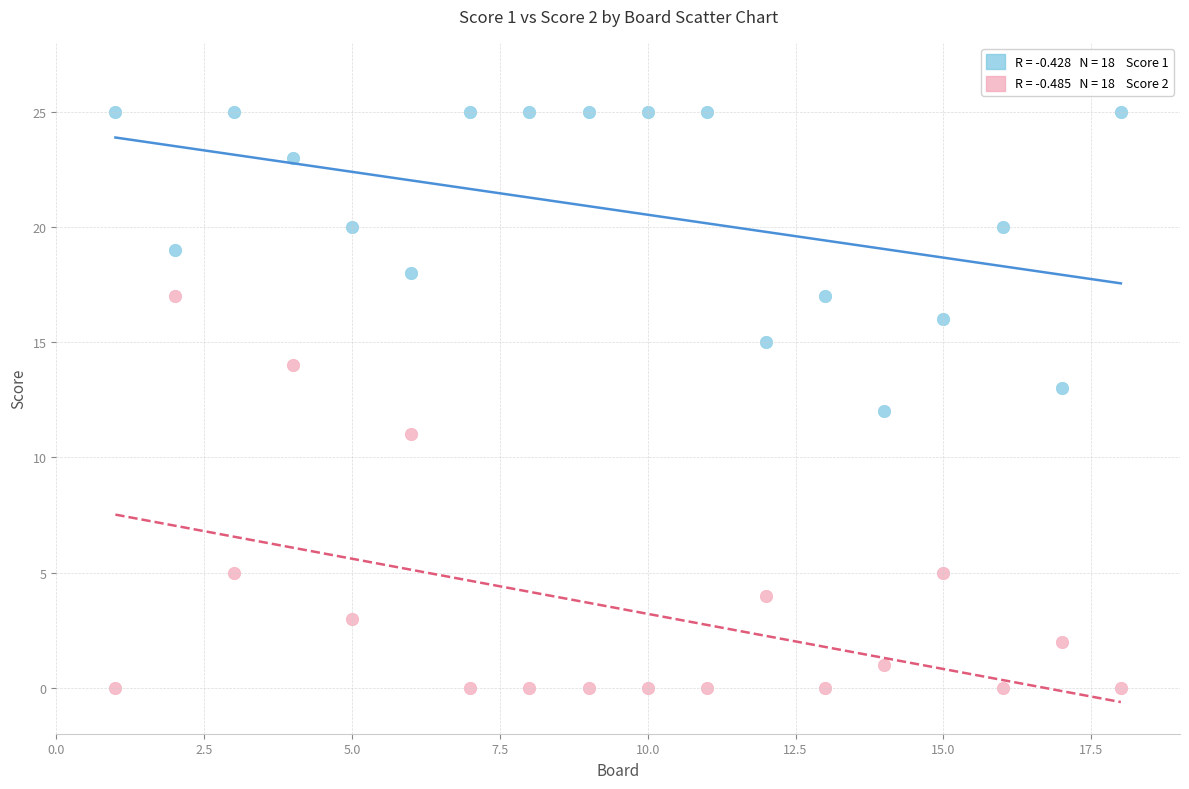

Across all data points, what is the range of Y values (max minus min)?

25